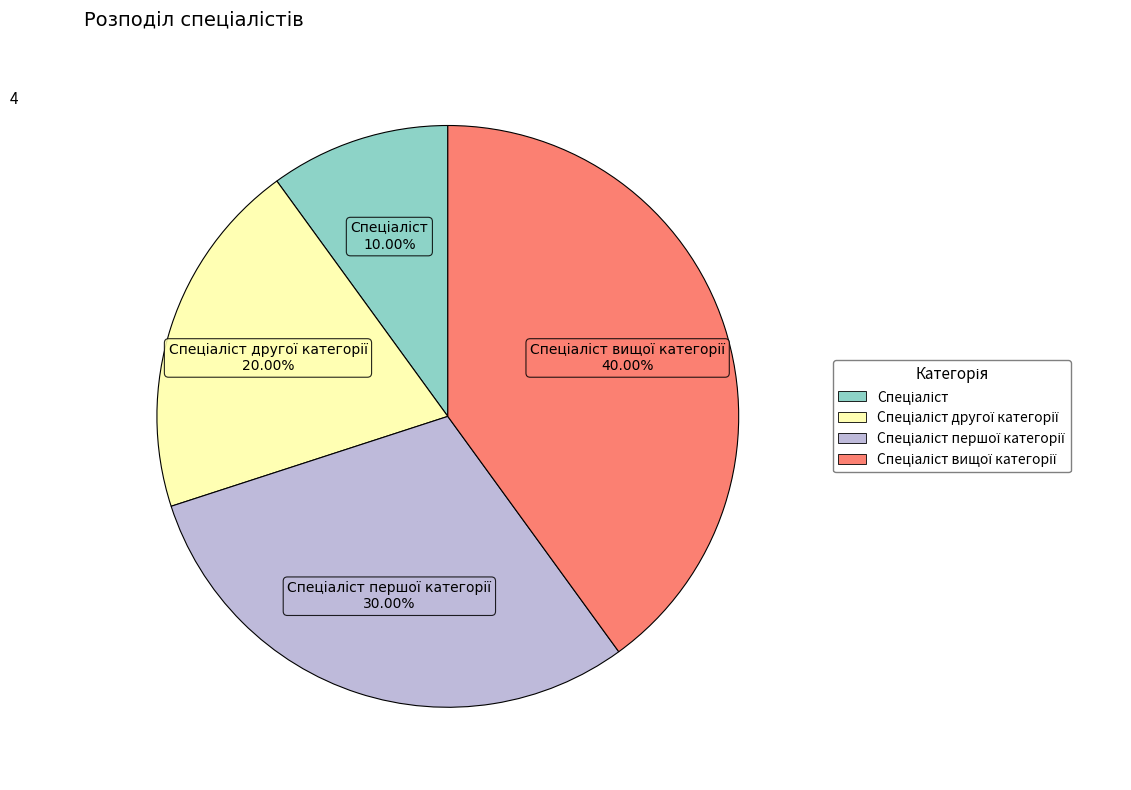

Count the number of slices in the pie.

4